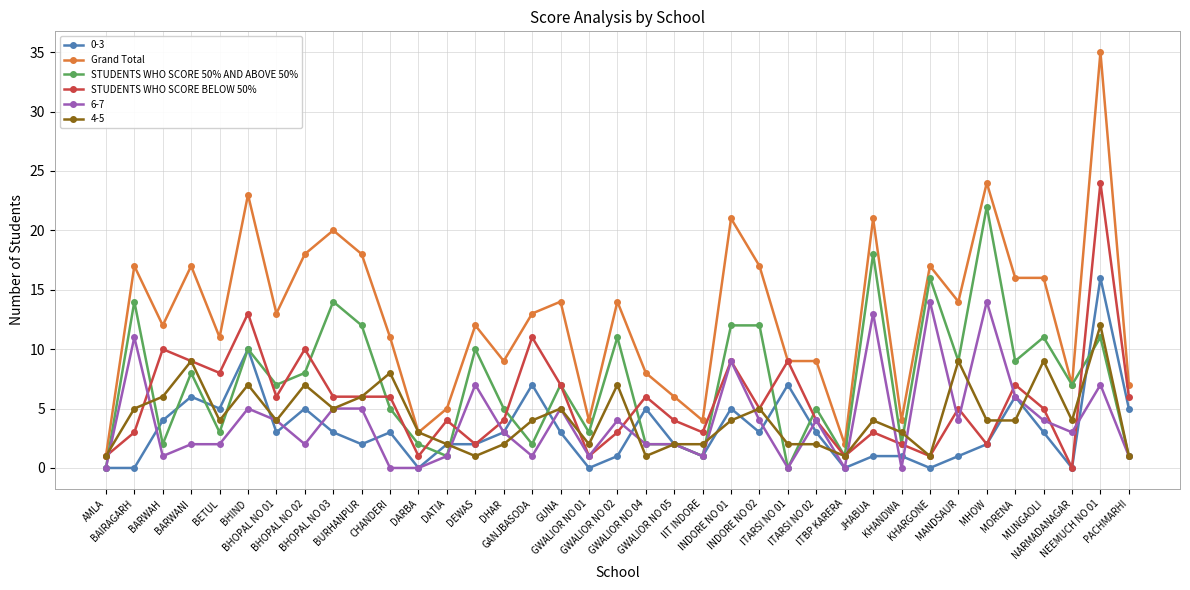

What are all the series names shown in the legend?

0-3, Grand Total, STUDENTS WHO SCORE 50% AND ABOVE 50%, STUDENTS WHO SCORE BELOW 50%, 6-7, 4-5